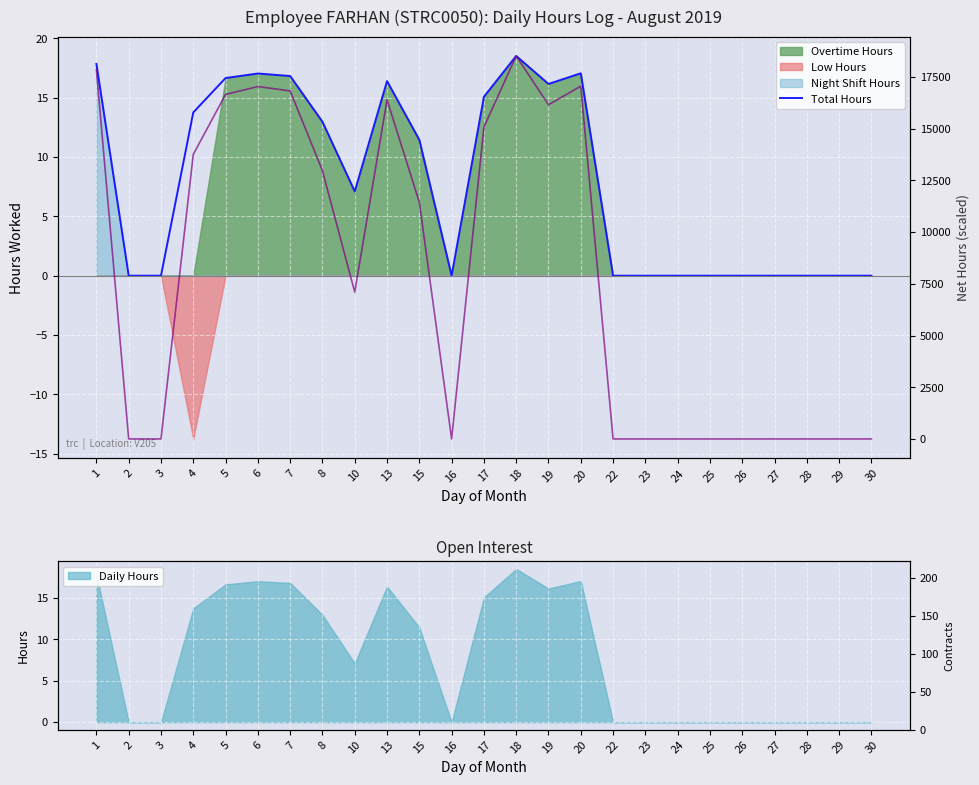

At which label is the value closest to 9?

10